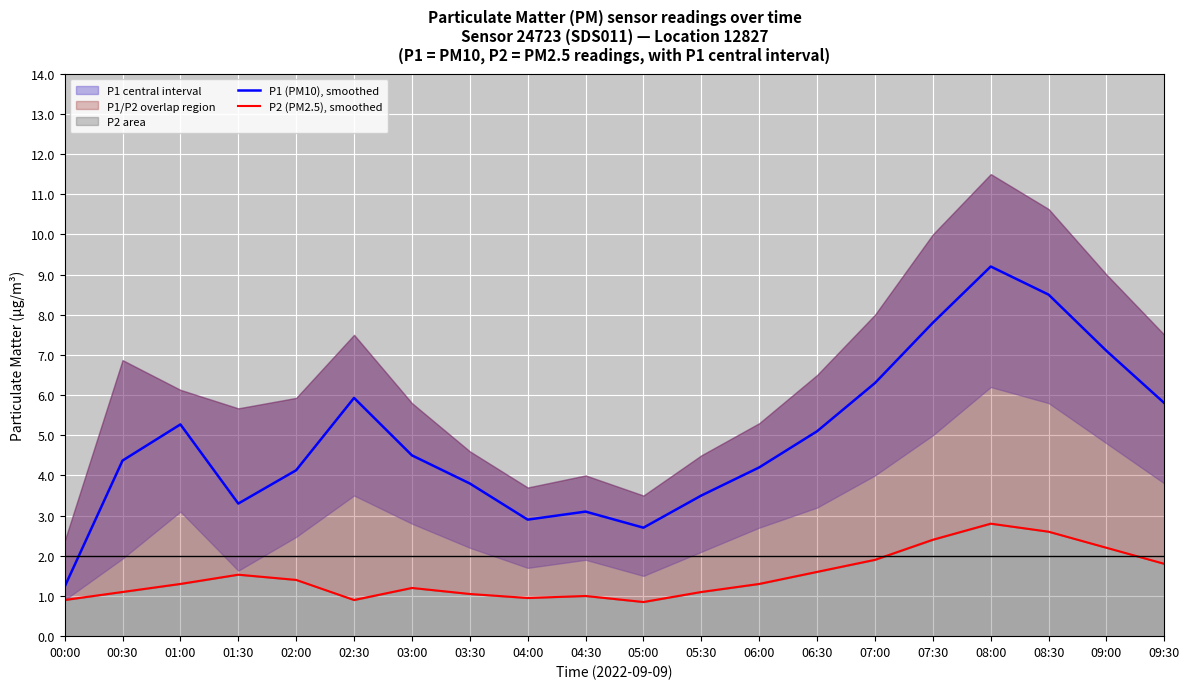

True or false: P1 (PM10), smoothed has a value of 2.0 at 01:30.

False